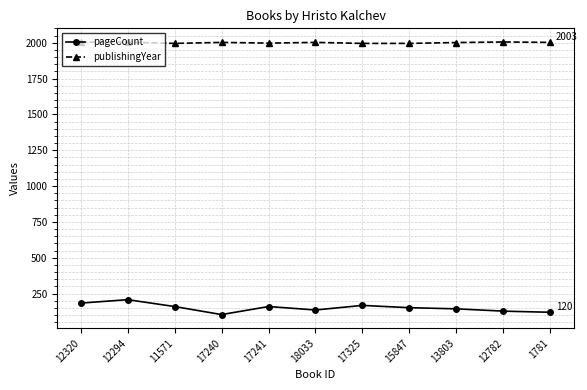

Rank the series at 17325 from lowest to highest value.

pageCount, publishingYear